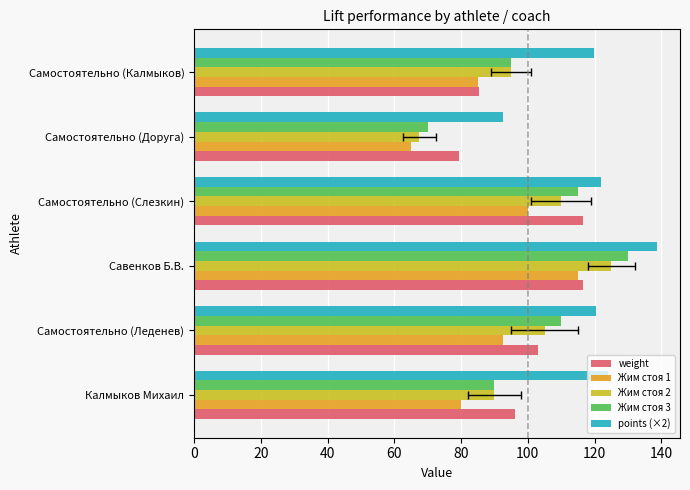

What are all the series names shown in the legend?

weight, Жим стоя 1, Жим стоя 2, Жим стоя 3, points (×2)